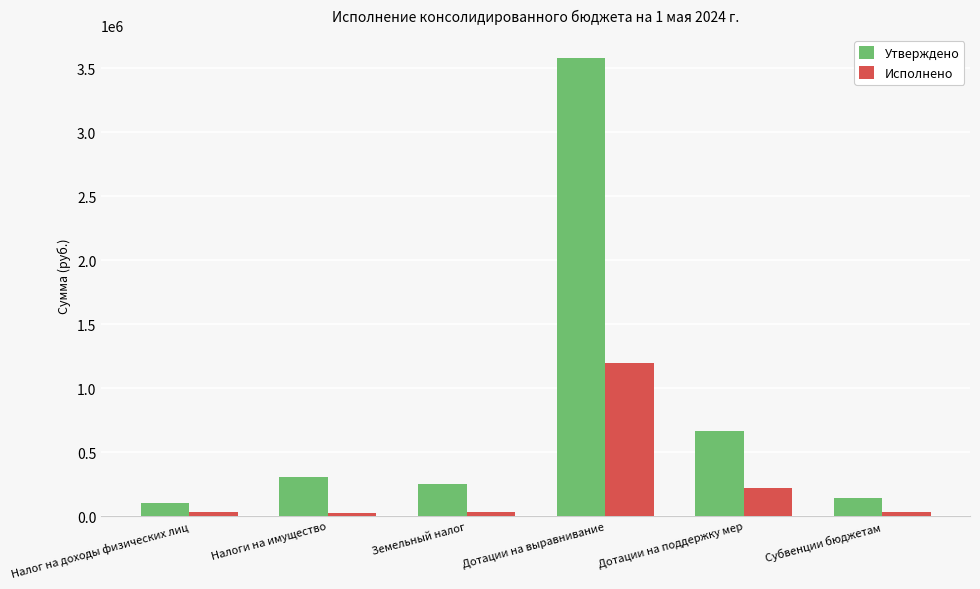

Which category has the highest value in the Исполнено series?

Дотации на выравнивание